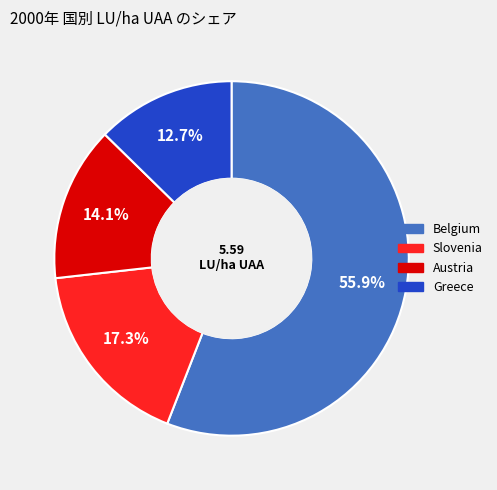

Is there a majority slice in this chart?

Yes